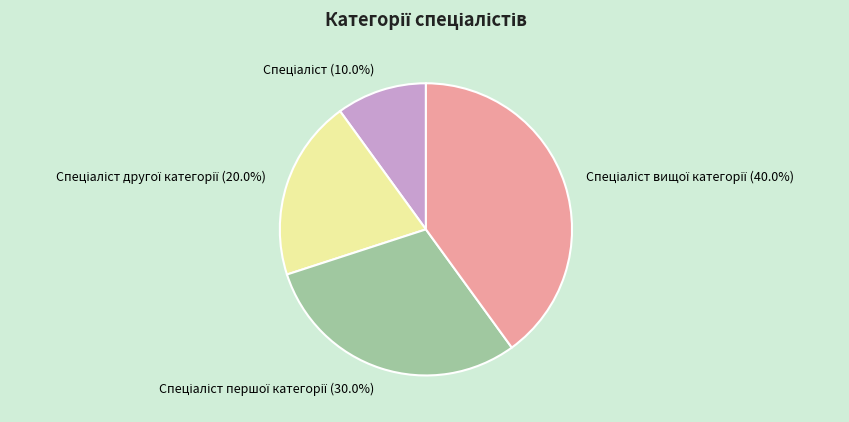

Is there a majority slice in this chart?

No